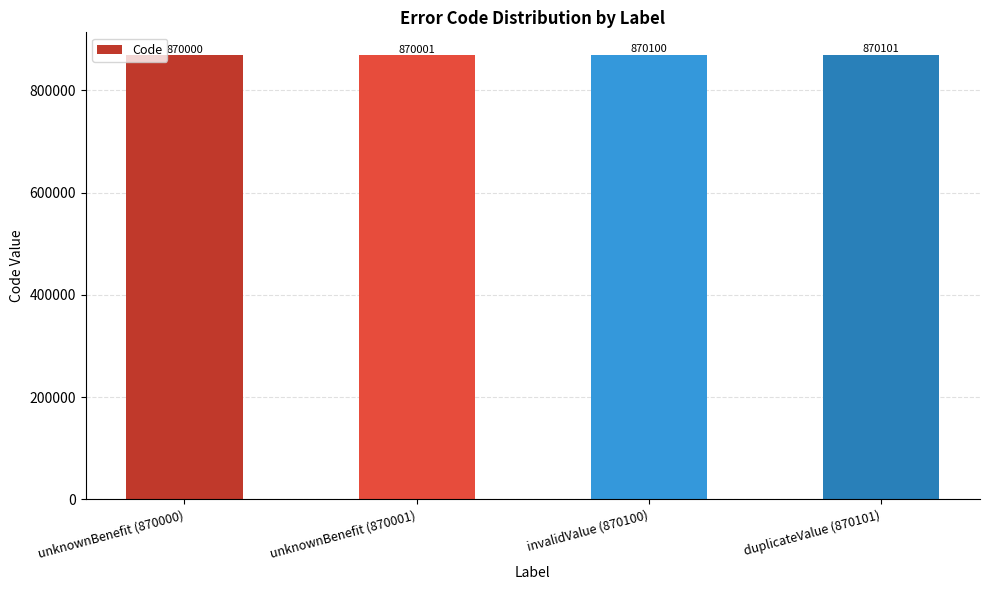

Which label corresponds to the largest value in the chart?

duplicateValue (870101)